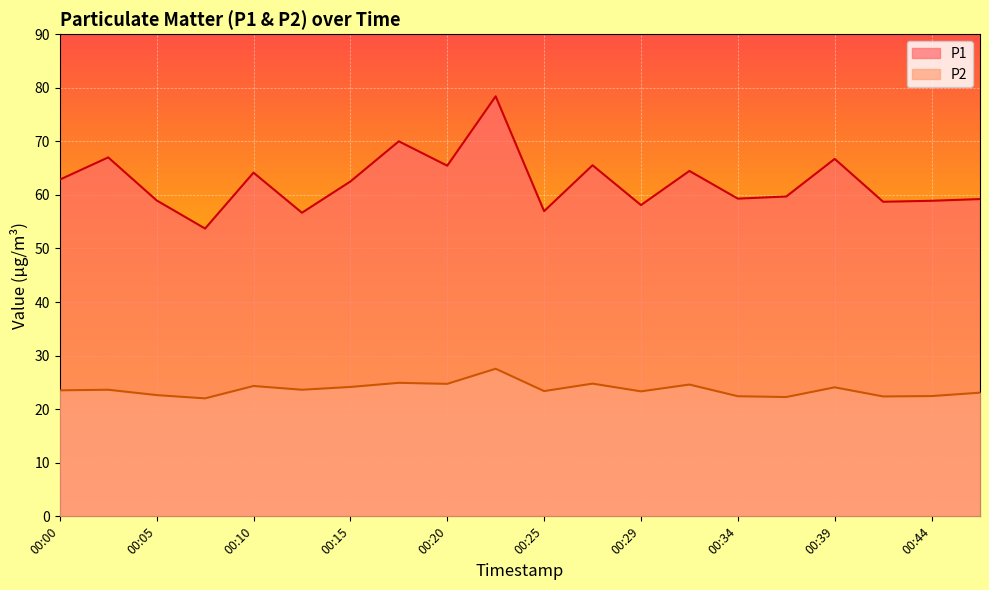

Rank the series at 00:25 from highest to lowest value.

P1, P2